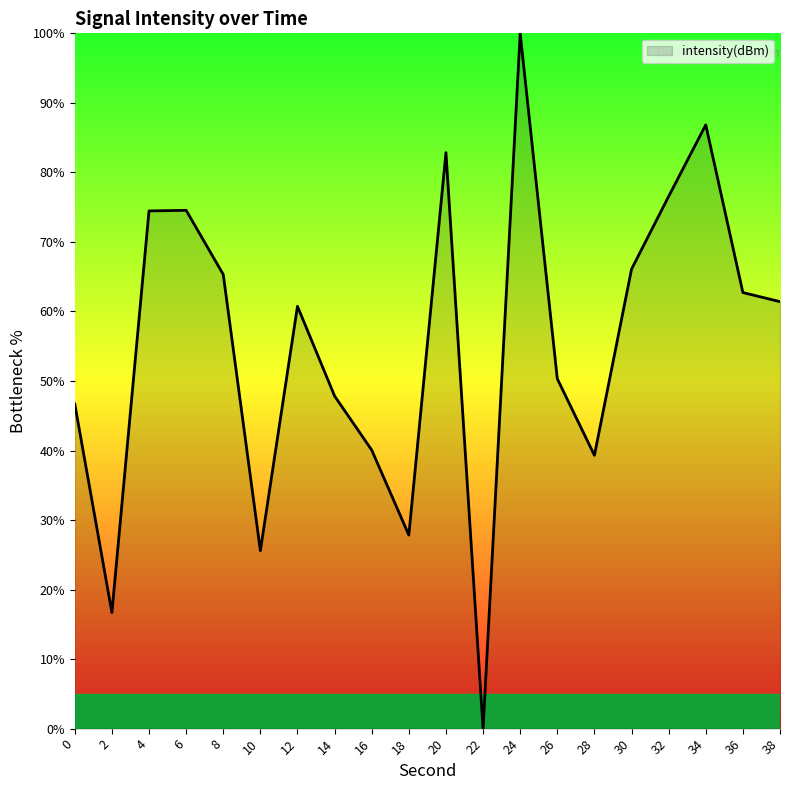

At which category does the data reach its first local valley?

2